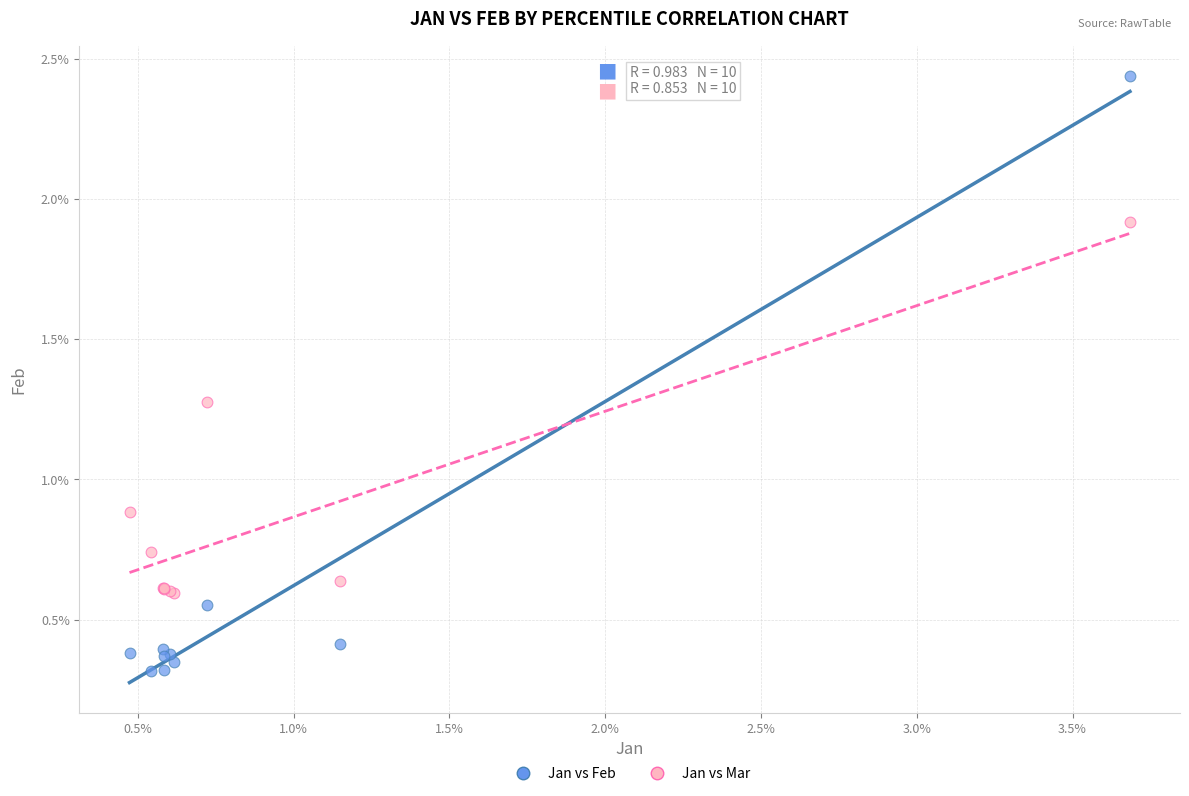

Which series reaches the minimum Y coordinate?

Jan vs Feb